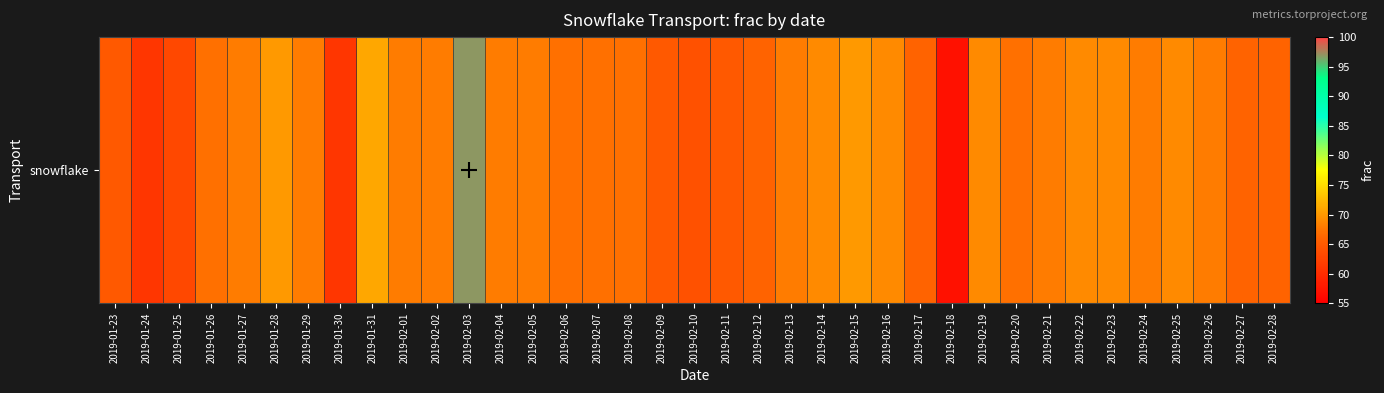

What is the difference between the second highest and minimum values?

14